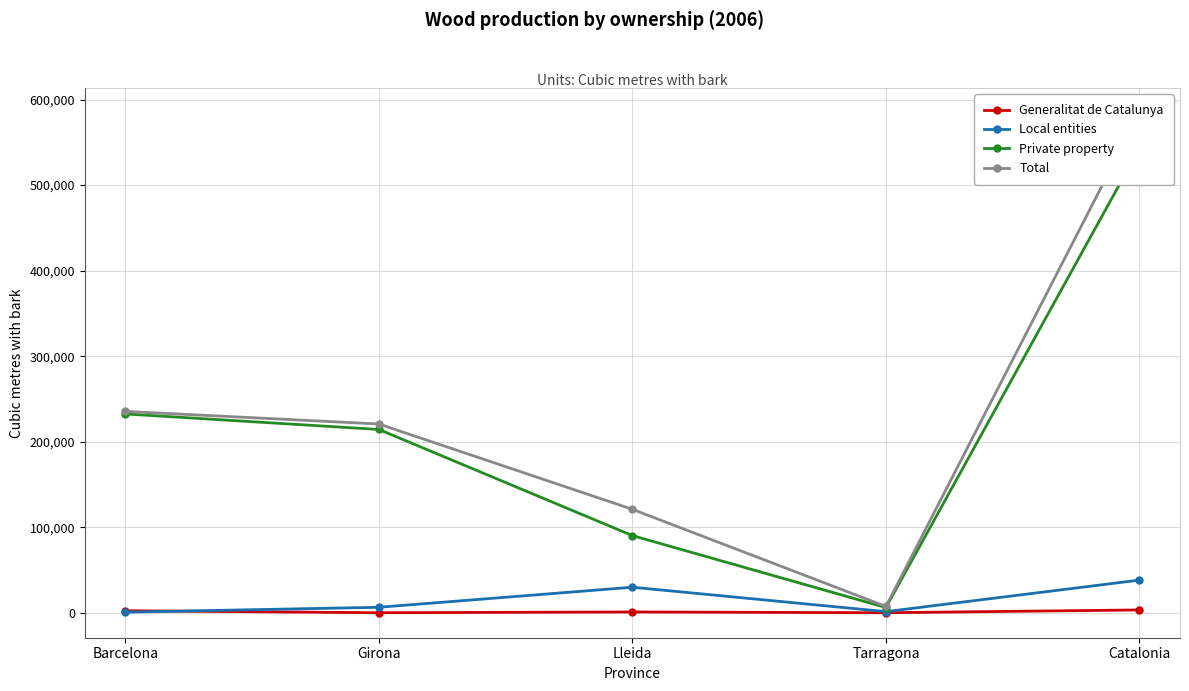

What is the difference between the highest and lowest values at Tarragona?

7357